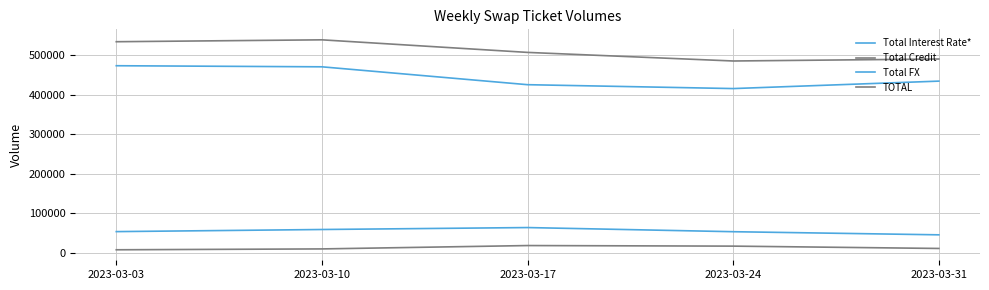

Does the chart display data point markers on the line(s)?

No